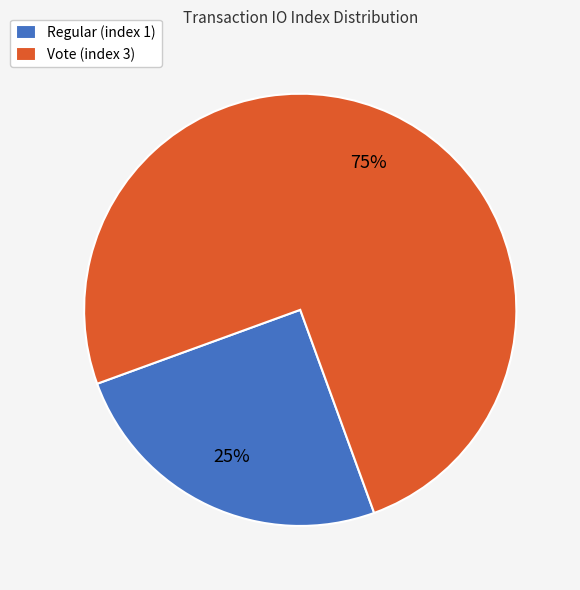

True or false: Vote (index 3) accounts for 75% of the total.

True